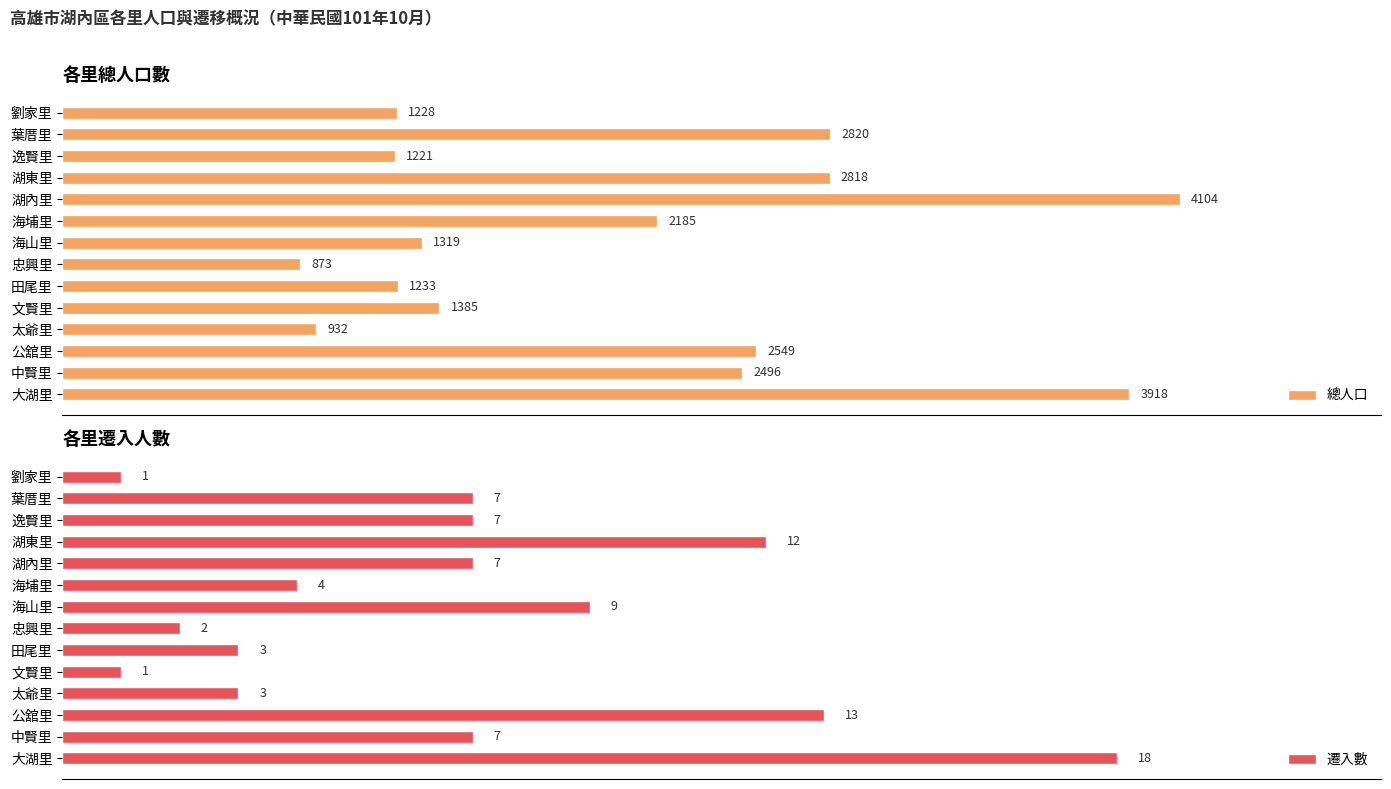

Which category has the highest value in the 總人口 series?

湖內里